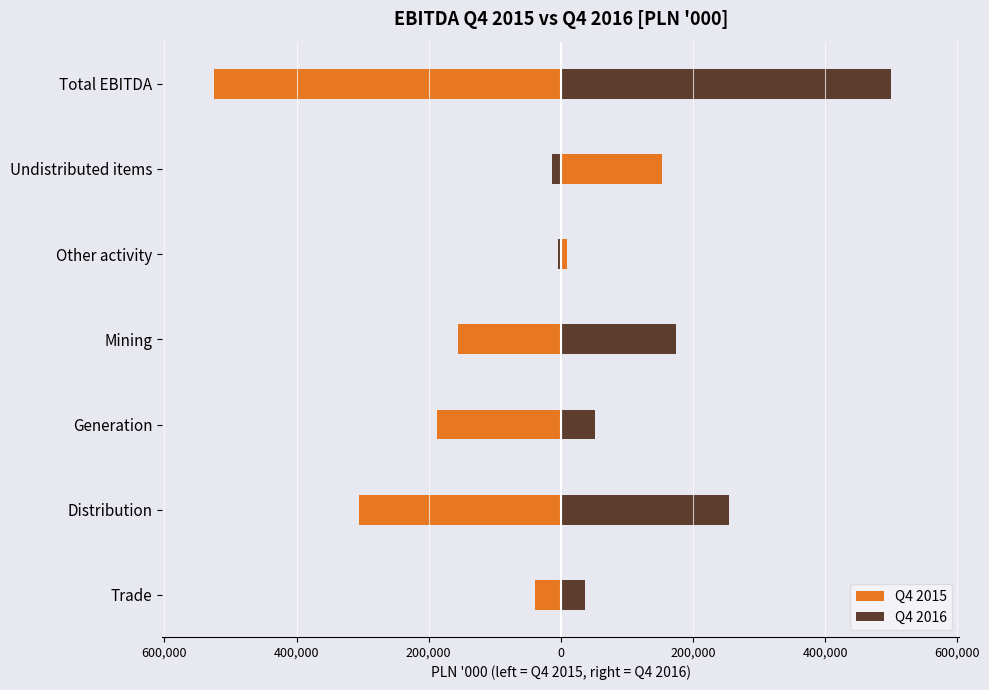

How many data points in Q4 2015 are above -156107?

3